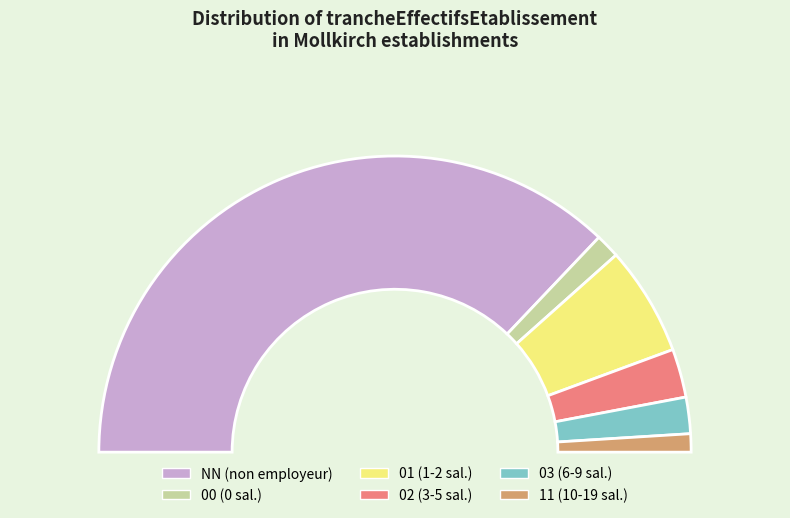

Which slice is the smallest?

11